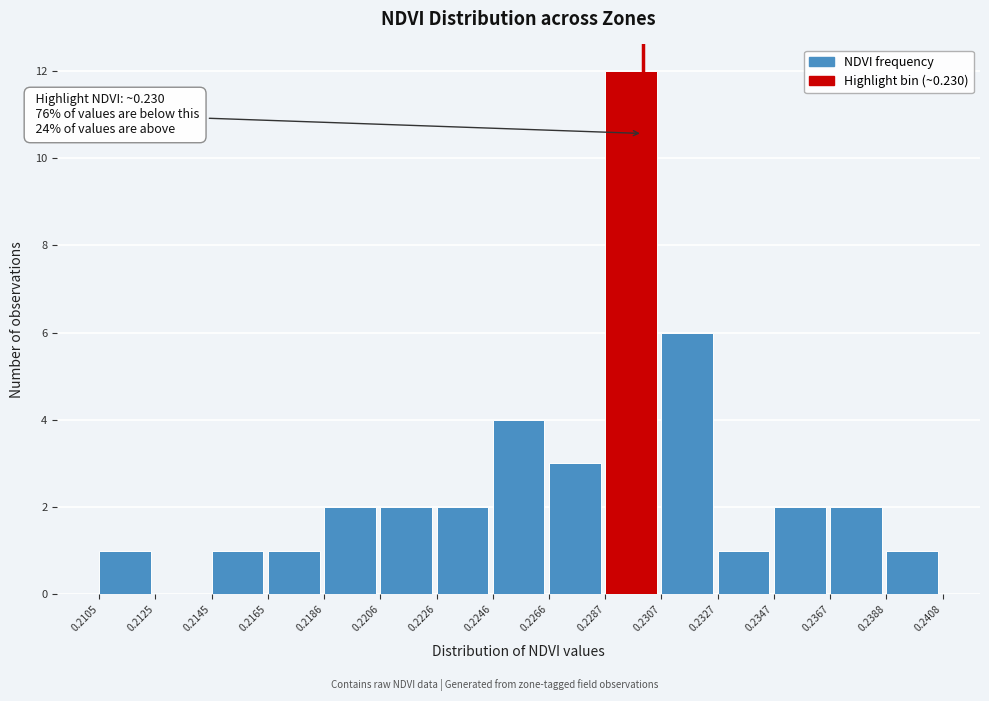

Which range on the x-axis has the tallest bar?

0.2287 to 0.2307